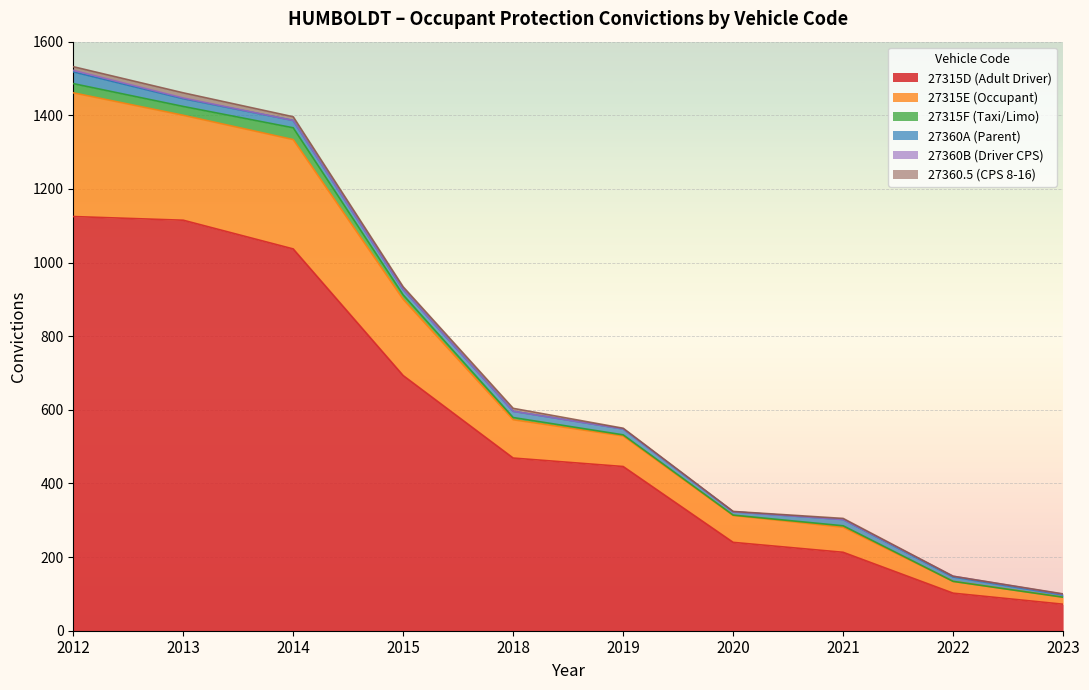

How many data points in 27360A (Parent) are less than 17?

5